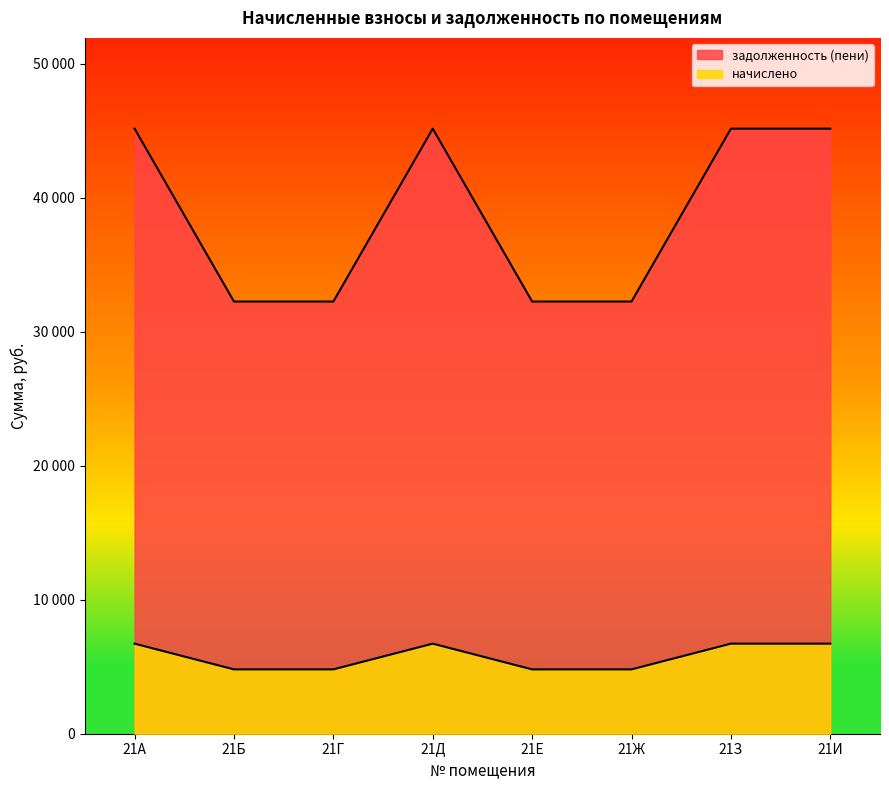

Reading right to left, transcribe all the data shown in this chart.

начислено: 21И=45141.6	21З=45141.6	21Ж=32244.0	21Е=32244.0	21Д=45141.6	21Г=32244.0	21Б=32244.0	21А=45141.6
задолженность (пени): 21И=6720.0	21З=6720.0	21Ж=4800.0	21Е=4800.0	21Д=6720.0	21Г=4800.0	21Б=4800.0	21А=6720.0